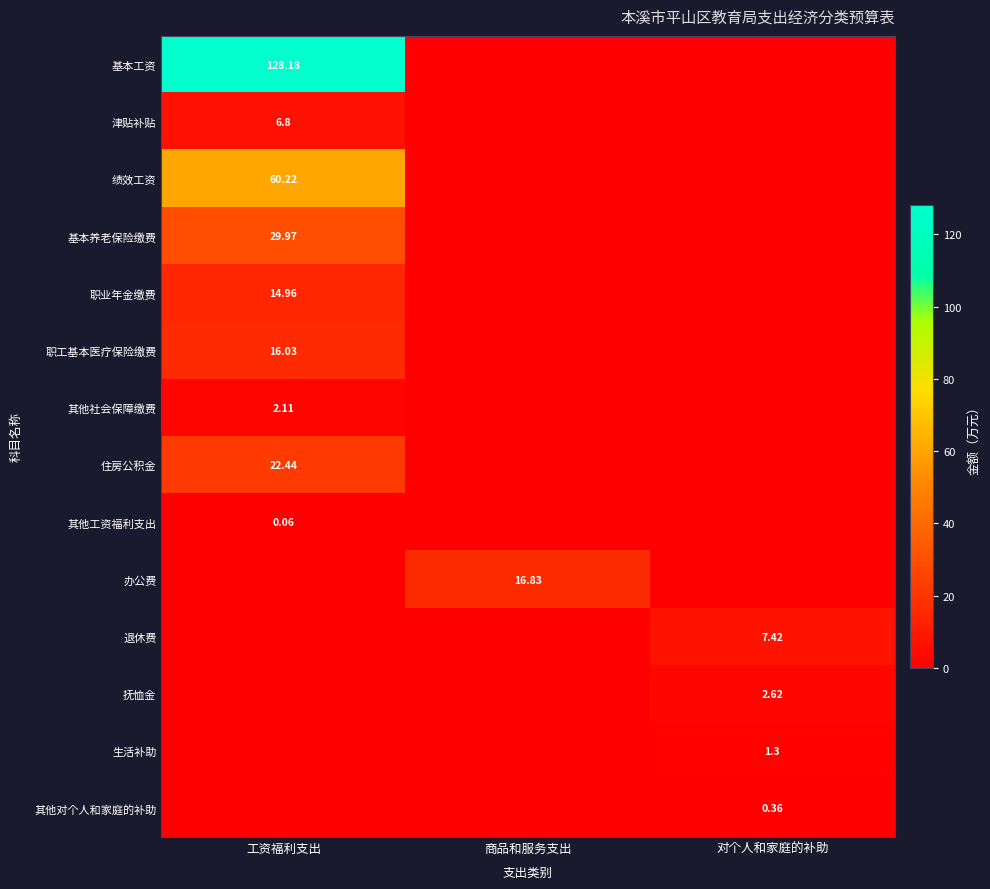

Which label corresponds to the largest value in the chart?

工资福利支出